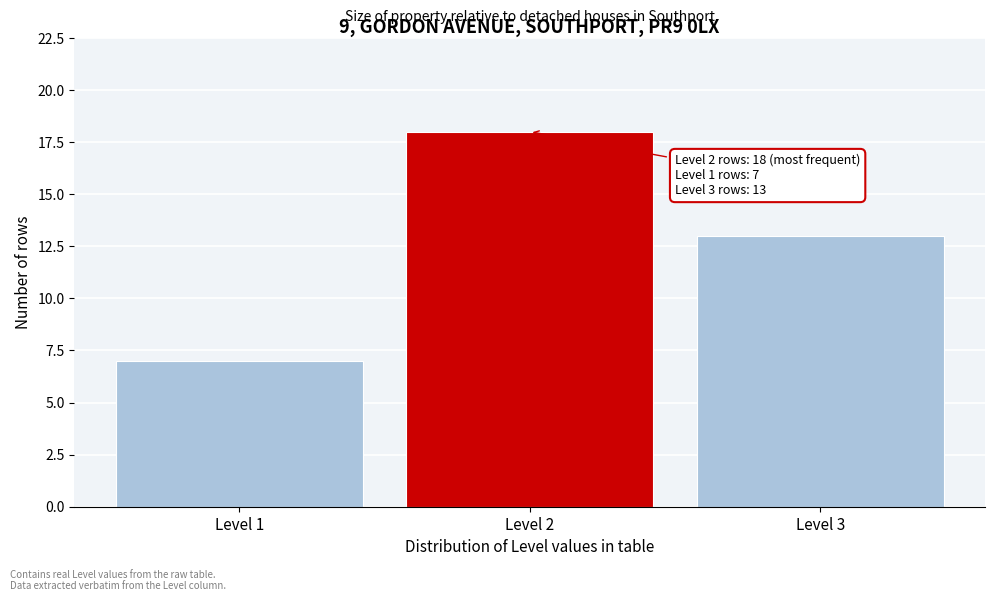

Reading left to right, what are all the values shown in this chart?

7	18	13